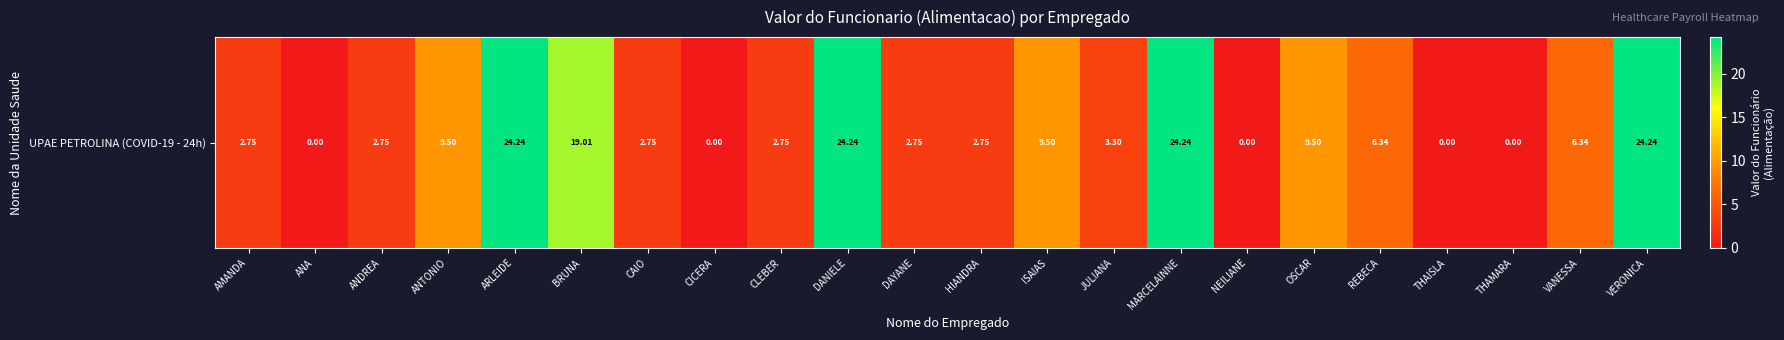

Rank the categories by value from lowest to highest.

ANA, CICERA, NEILIANE, THAISLA, THAMARA, AMANDA, ANDREA, CAIO, CLEBER, DAYANE, HIANDRA, JULIANA, REBECA, VANESSA, ANTONIO, ISAIAS, OSCAR, BRUNA, ARLEIDE, DANIELE, MARCELAINNE, VERONICA